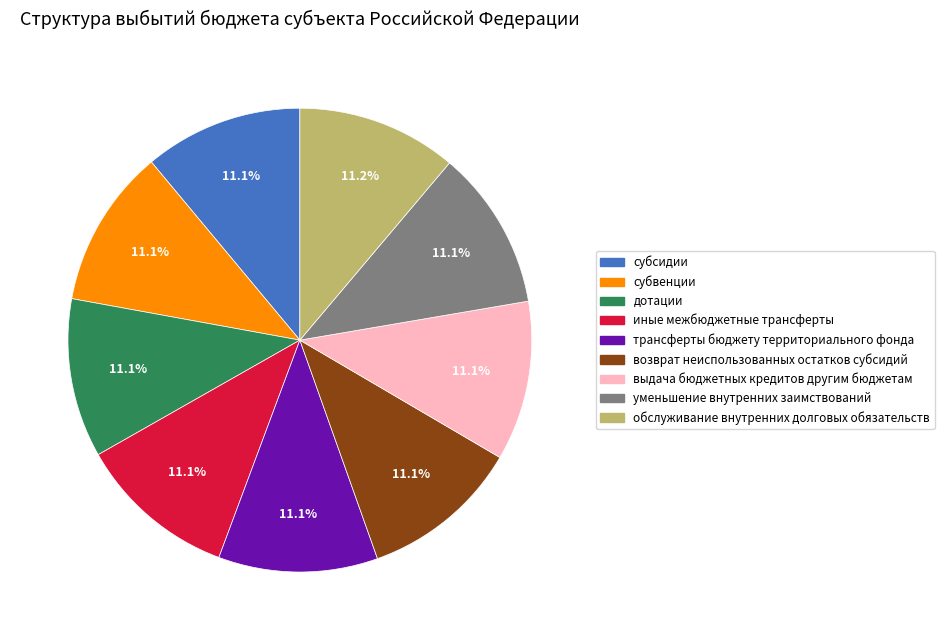

Approximately how many times larger is the value at возврат неиспользованных остатков субсидий compared to обслуживание внутренних долговых обязательств?

1.0